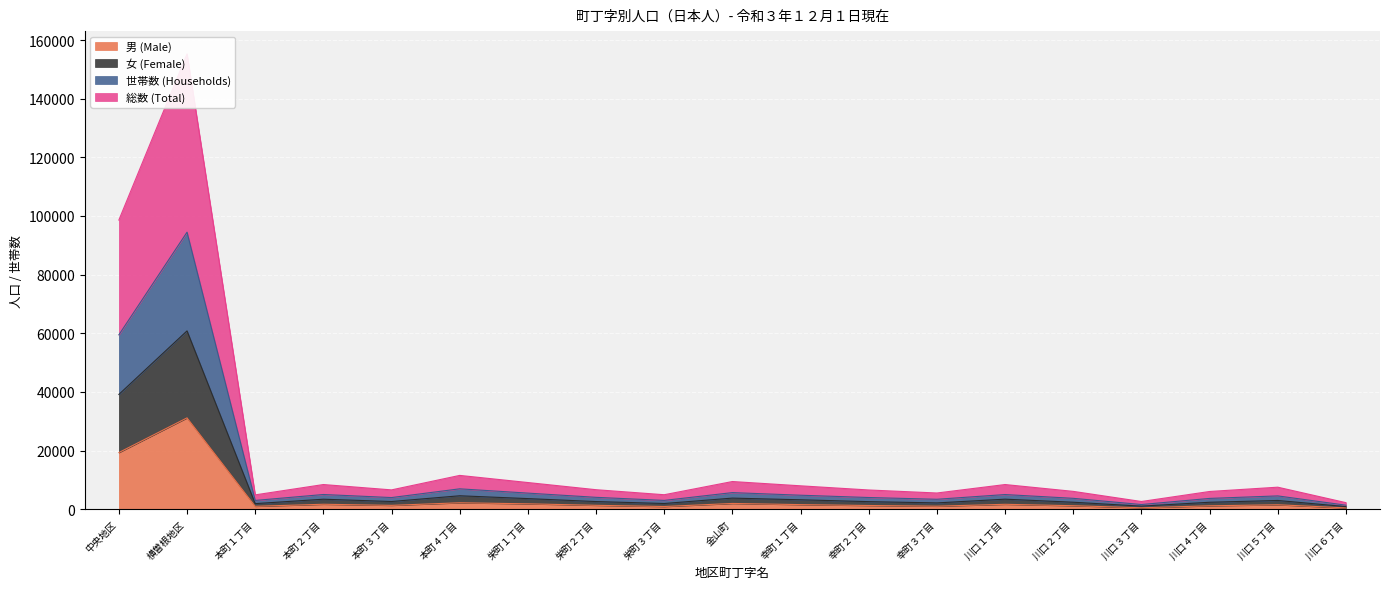

Rank the series at 本町２丁目 from lowest to highest value.

男 (Male), 女 (Female), 世帯数 (Households), 総数 (Total)